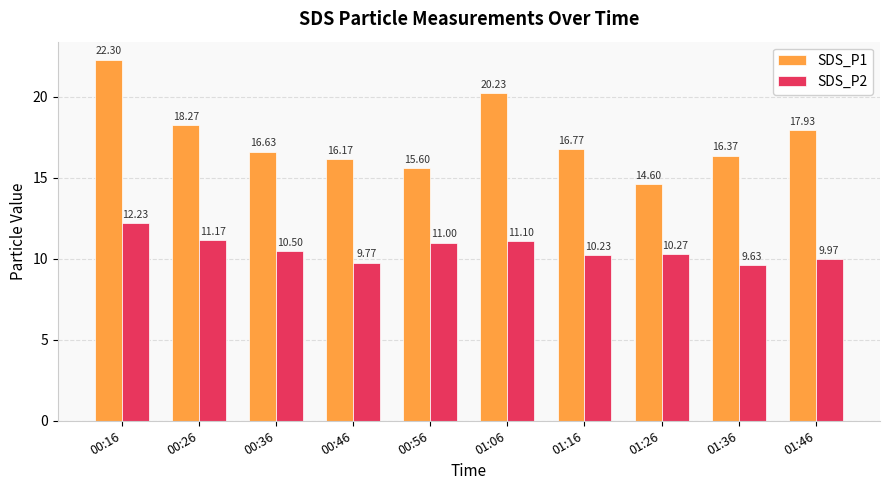

What is the label of the 3rd bar from the right?

01:26